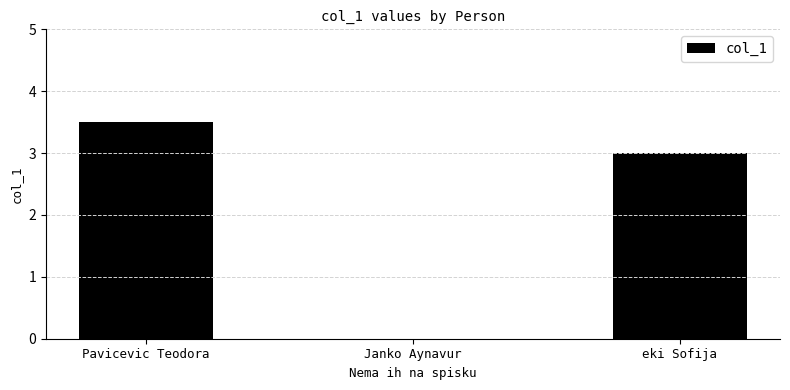

What is the change in value from Pavicevic Teodora to Janko Aynavur?

-3.5